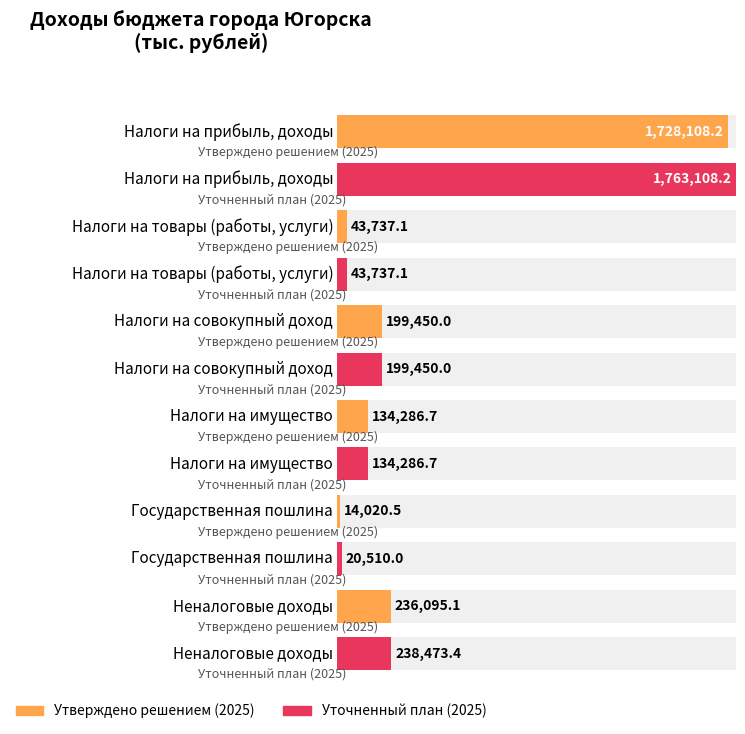

How many groups of bars are there?

6